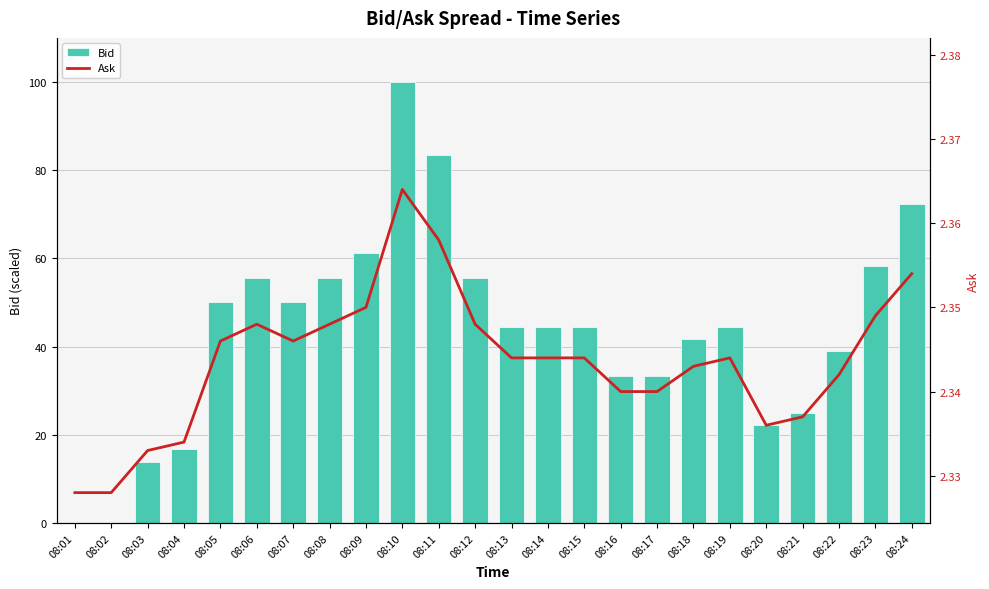

Reading left to right, extract all data points from this chart.

Bid: 0.0	0.0	13.9	16.7	50.0	55.6	50.0	55.6	61.1	100.0	83.3	55.6	44.4	44.4	44.4	33.3	33.3	41.7	44.4	22.2	25.0	38.9	58.3	72.2
Ask: 2.3	2.3	2.3	2.3	2.3	2.3	2.3	2.3	2.4	2.4	2.4	2.3	2.3	2.3	2.3	2.3	2.3	2.3	2.3	2.3	2.3	2.3	2.3	2.4